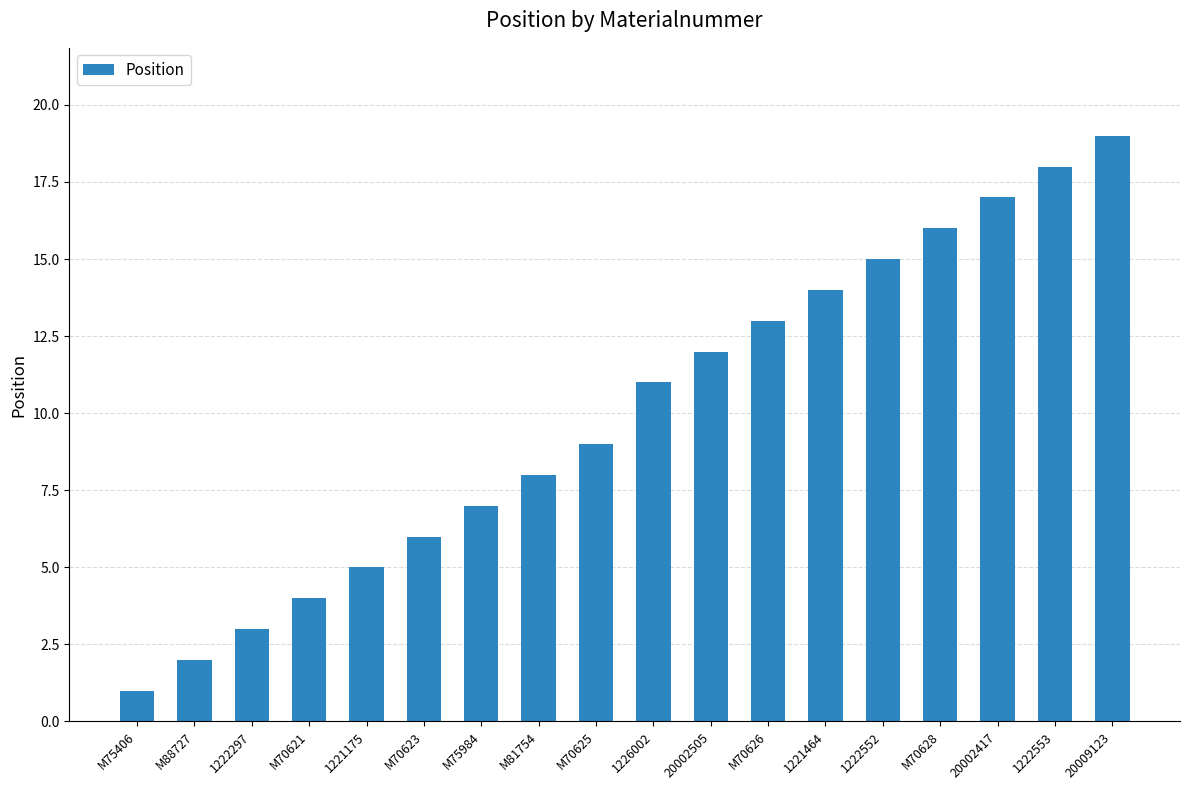

Reading right to left, what are all the values shown in this chart?

19	18	17	16	15	14	13	12	11	9	8	7	6	5	4	3	2	1